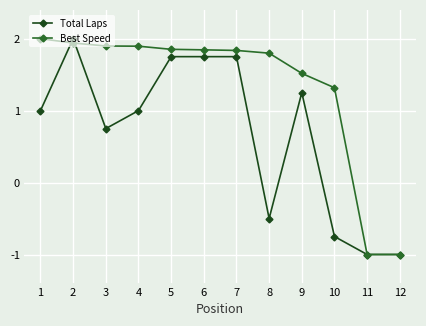

At 1, list the series in order from largest to smallest.

Best Speed, Total Laps